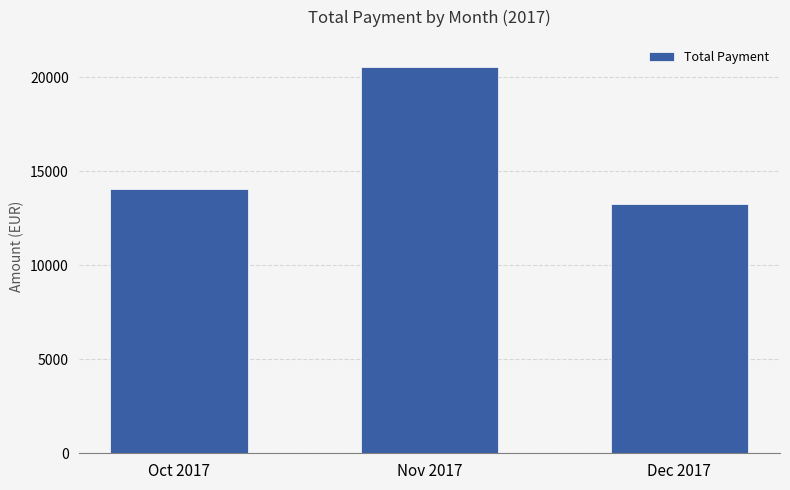

The value at Dec 2017 is 7859.6. True or false?

False